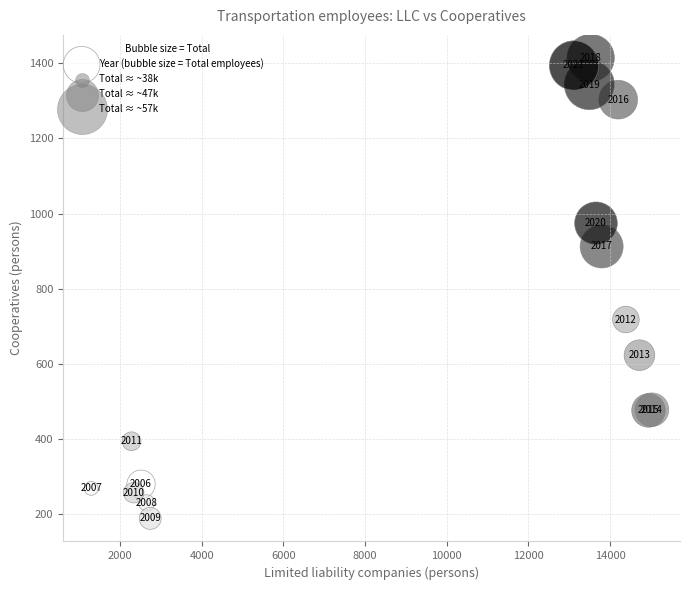

What Y value in the scatter plot is closest to 801?

718.0